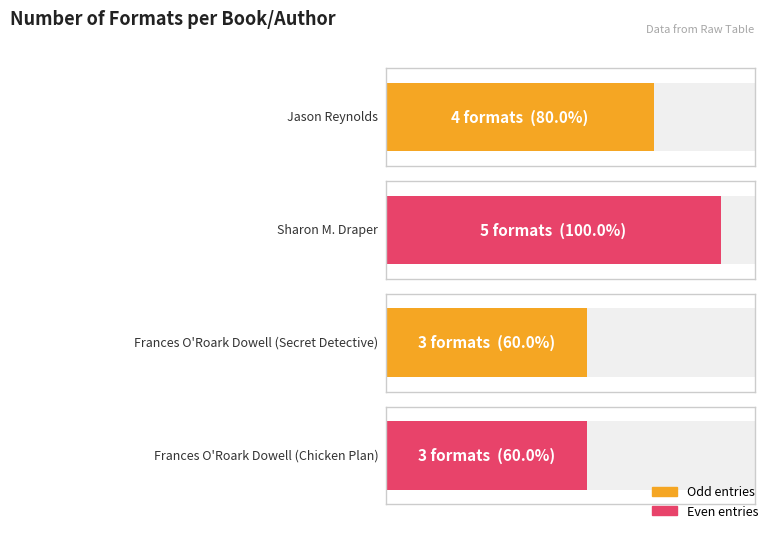

What is the minimum value shown in the chart?

3